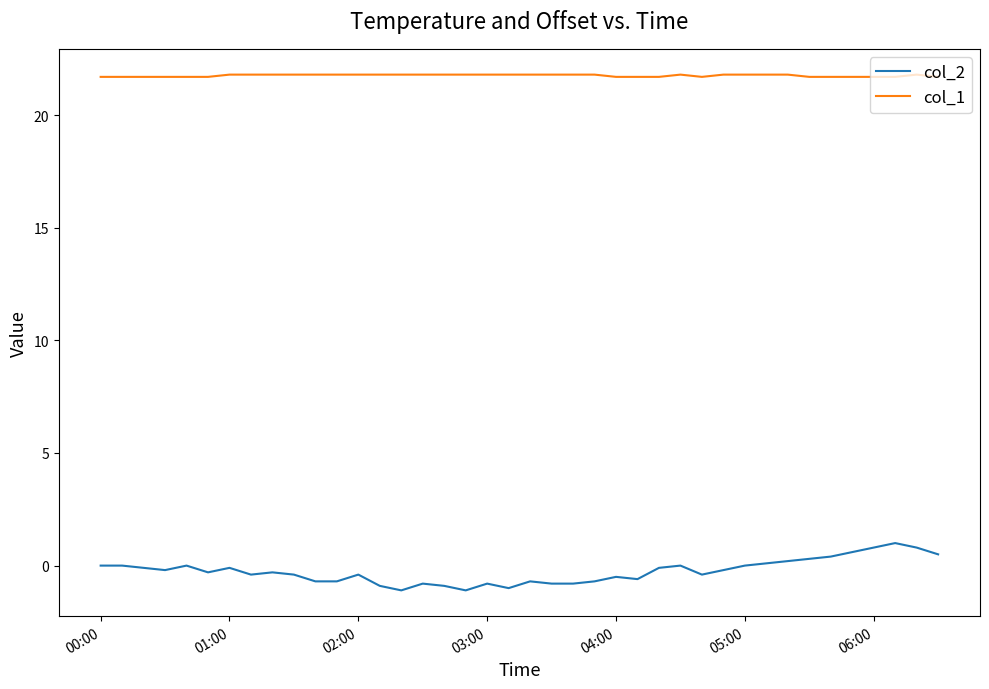

Which series has the largest total across all categories?

col_1